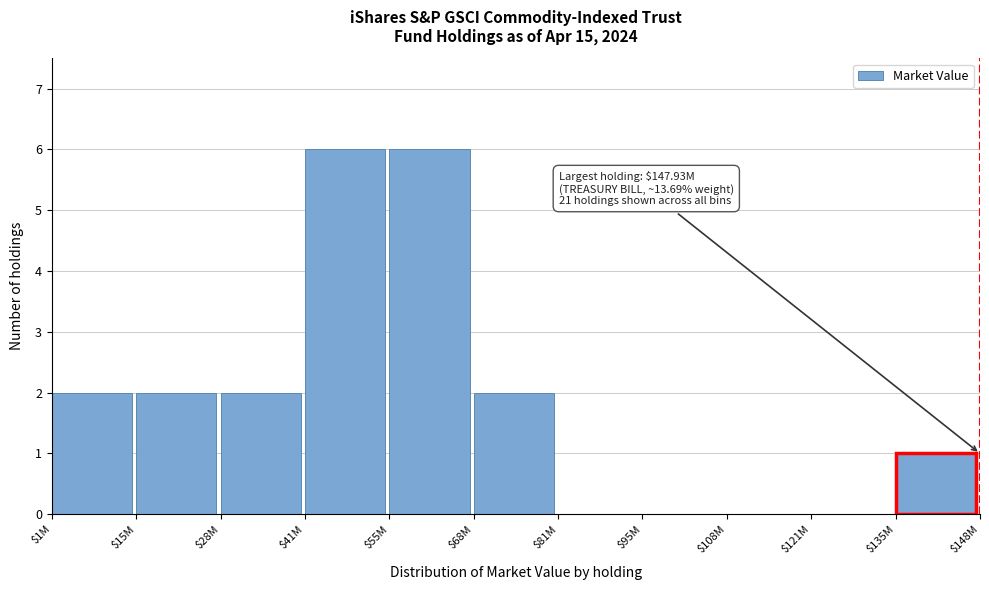

What is the sum of all values?

21